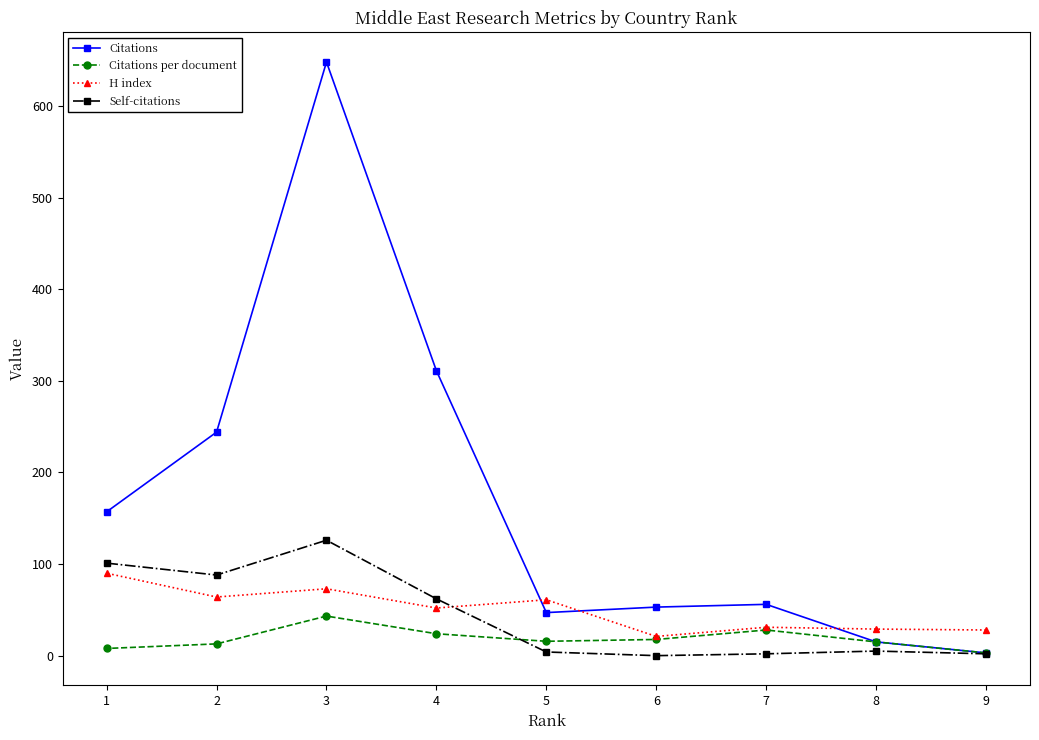

True or false: Self-citations has a value of 1.0 at 9.

False